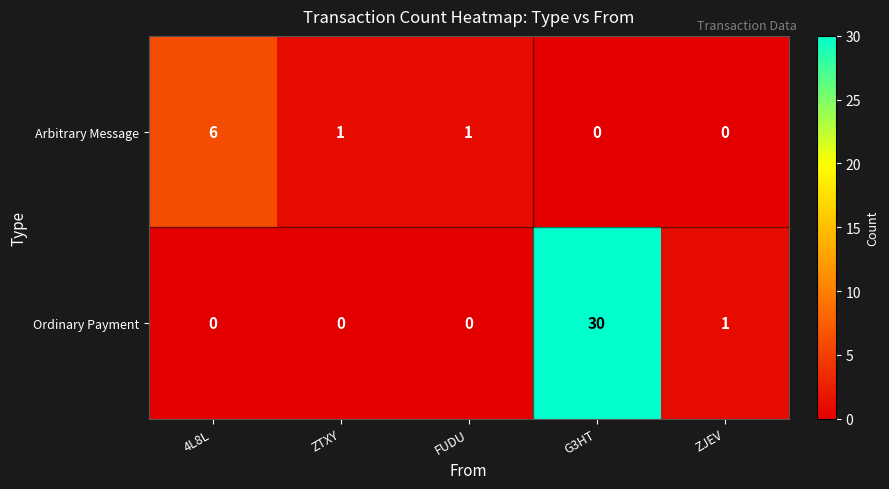

Reading right to left, list all the values displayed in this chart.

Arbitrary Message: 0	0	1	1	6
Ordinary Payment: 1	30	0	0	0